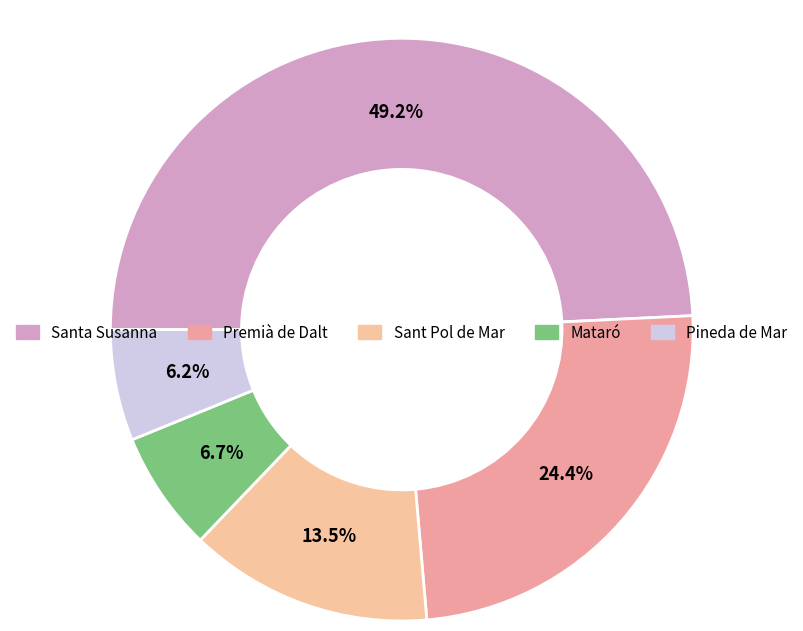

How many slices are in this pie chart?

5